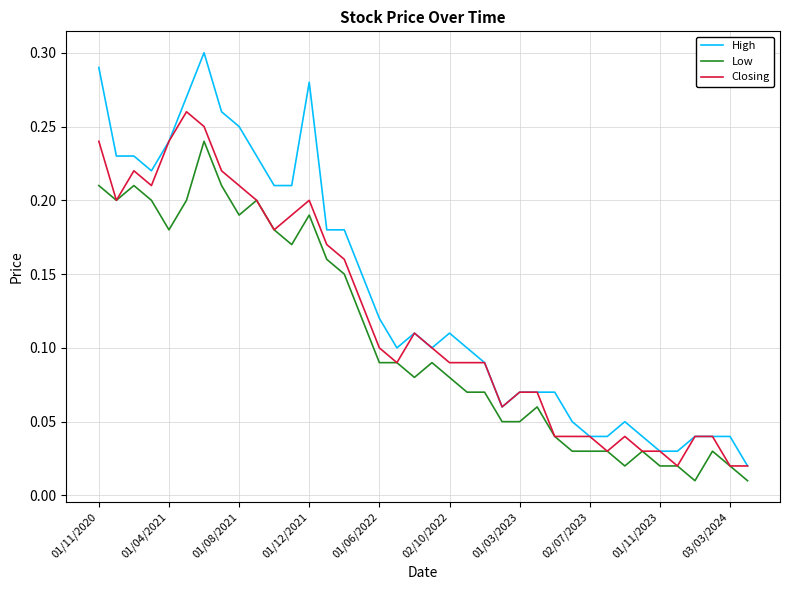

Rank the series by their average value, from highest to lowest.

High, Closing, Low